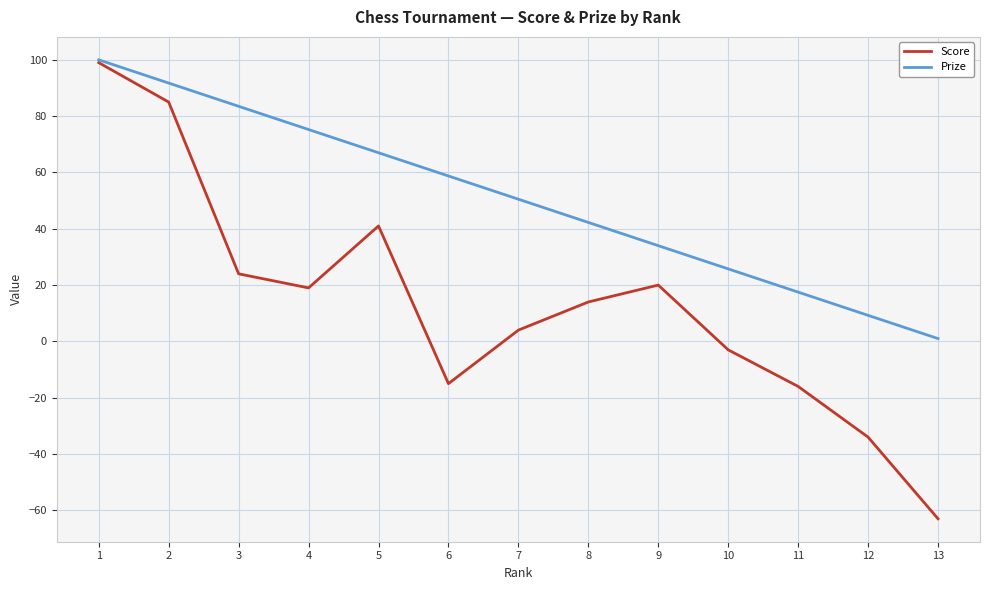

Count the number of categories in the chart.

13